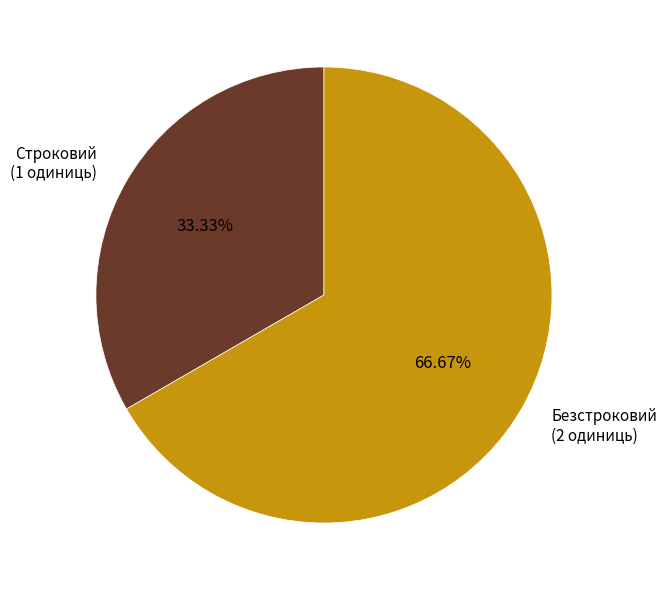

What portion of the pie excludes Строковий?

66.7%